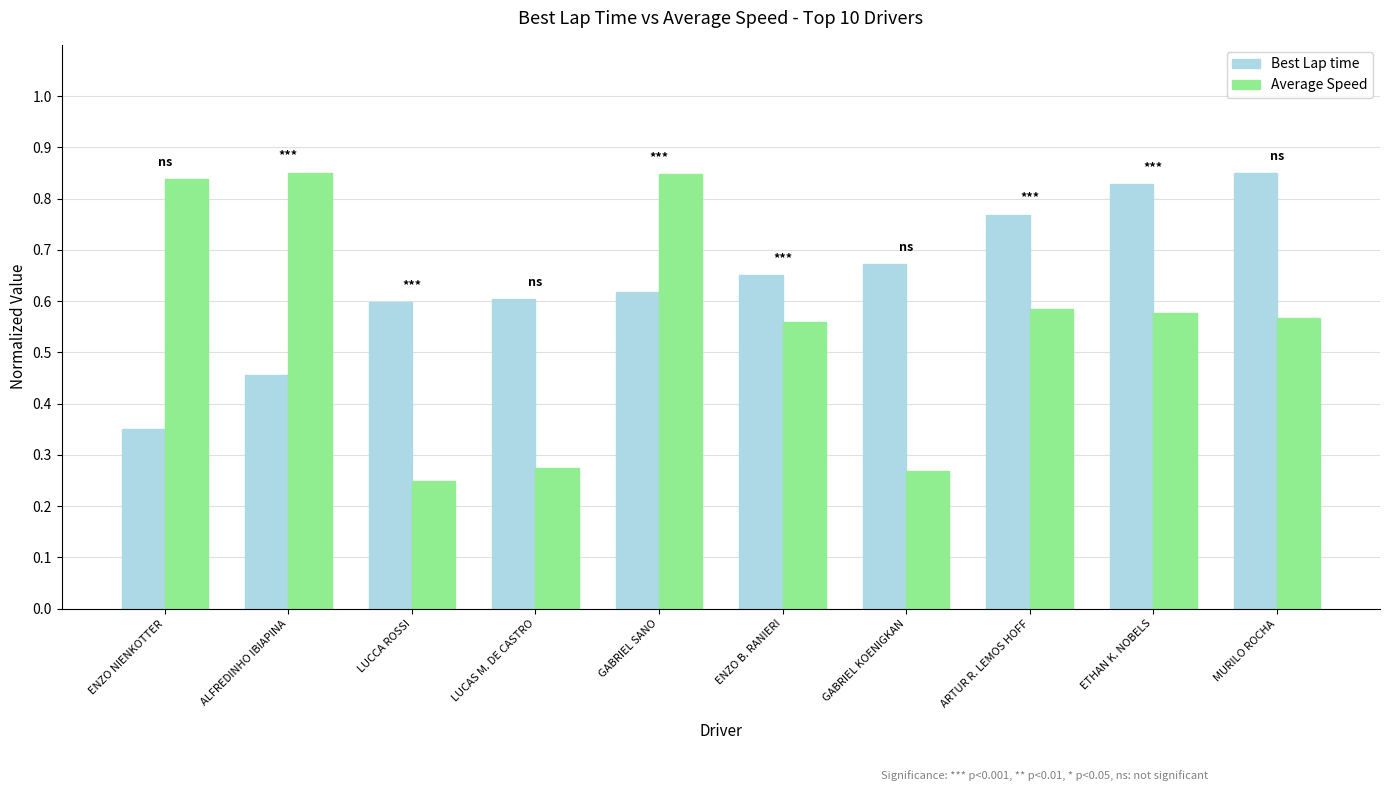

What is the sum of the Best Lap time values at GABRIEL KOENIGKAN and ETHAN K. NOBELS?

1.5